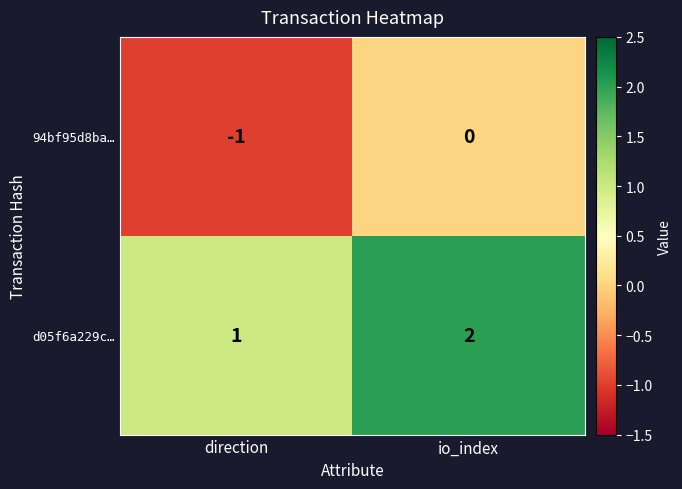

Which series has the largest total across all categories?

d05f6a229c…